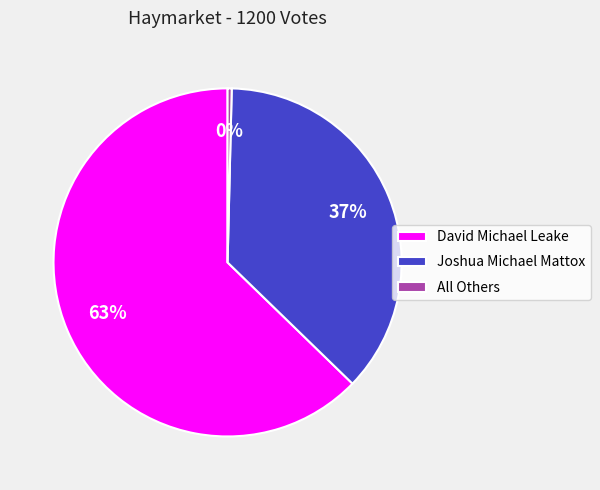

Rank the categories by value from highest to lowest.

David Michael Leake, Joshua Michael Mattox, All Others